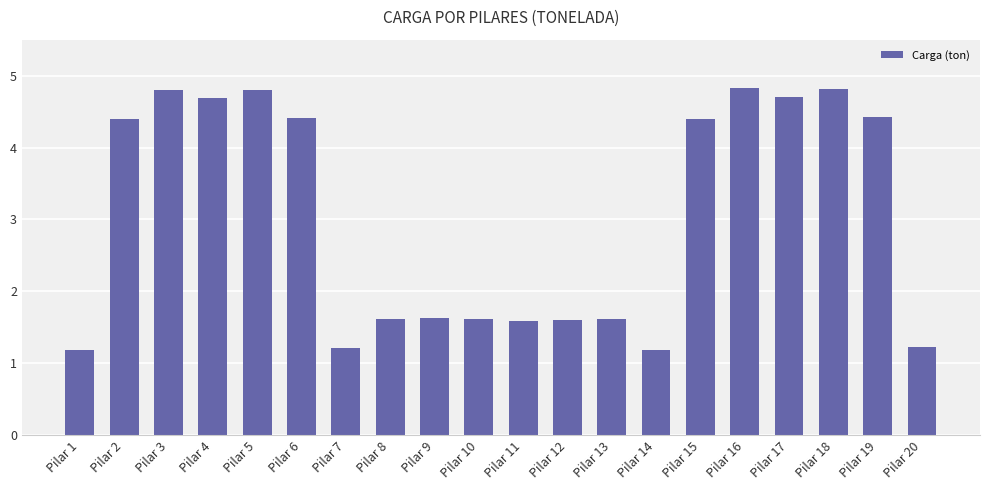

What is the change in value from Pilar 2 to Pilar 17?

+0.3